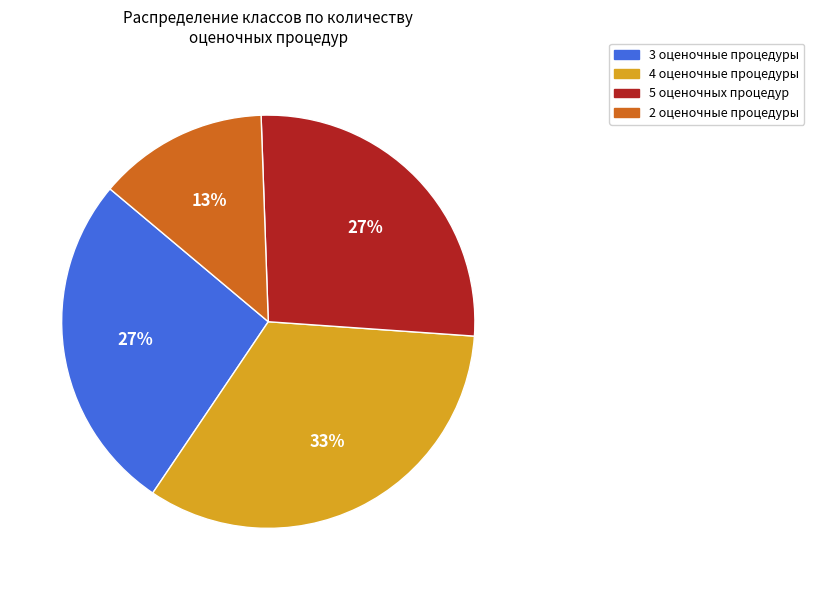

How many slices are in this pie chart?

4